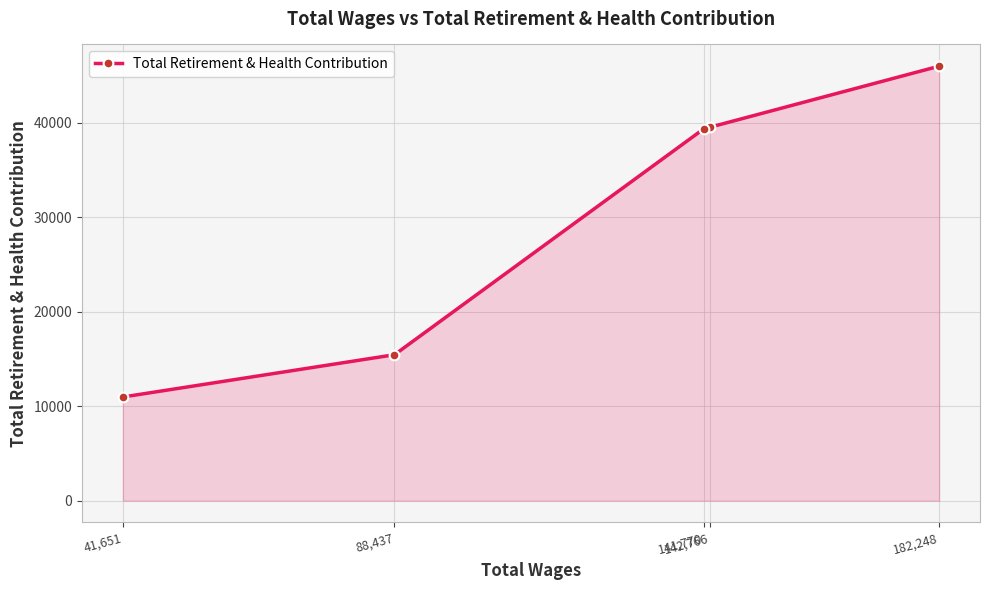

The chart shows a value of 68377 at 141,770. True or false?

False